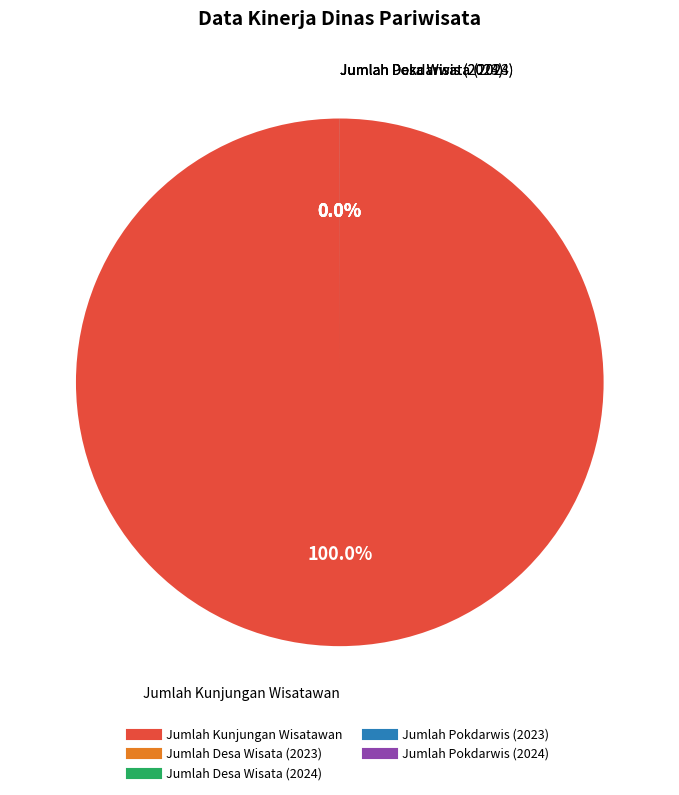

What portion of the pie excludes Jumlah Pokdarwis (2024)?

100.0%